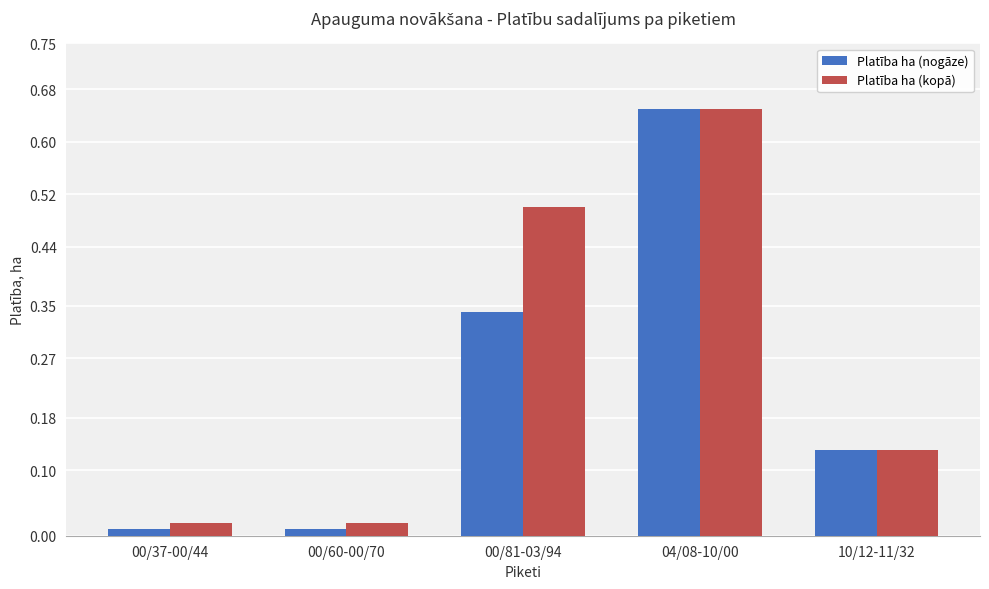

Is it true that Platība ha (kopā) equals 1.2 at 04/08-10/00?

False